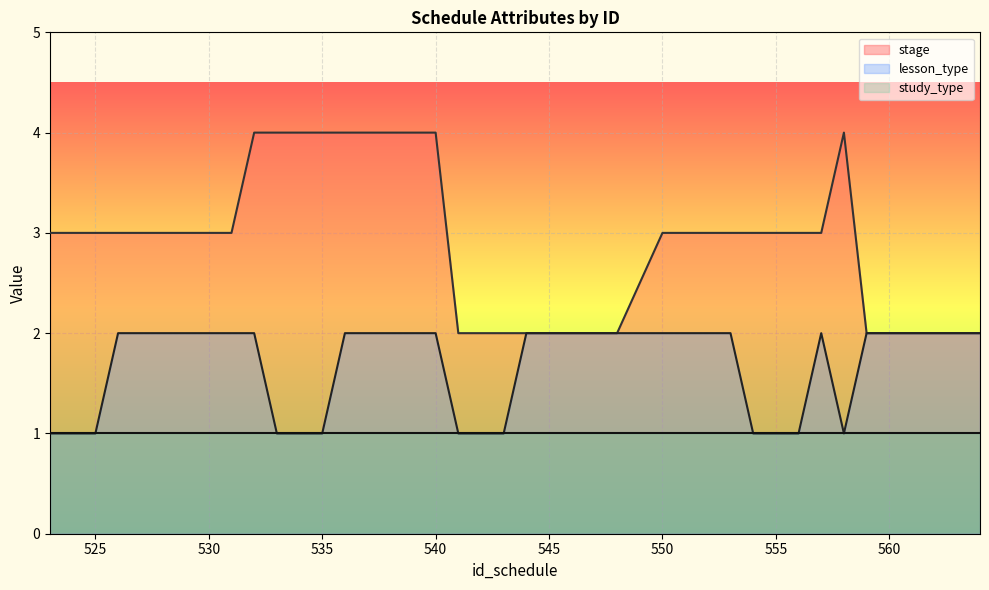

The stage series shows 4 at 550. True or false?

False